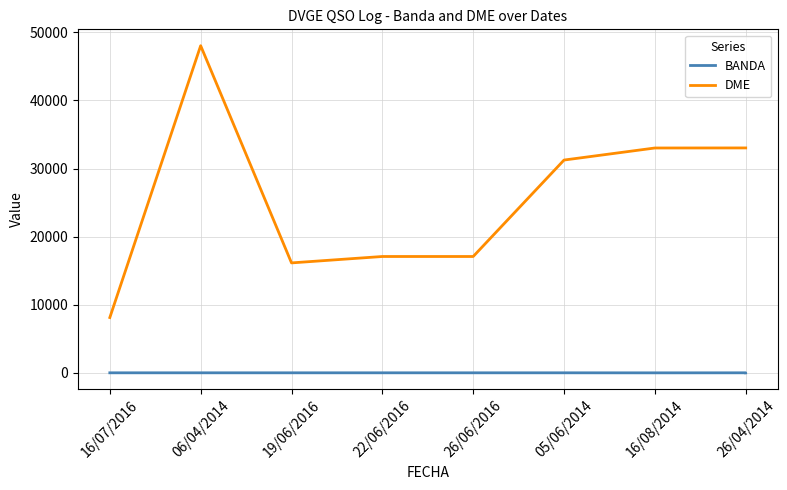

Where is the first local minimum for DME?

19/06/2016